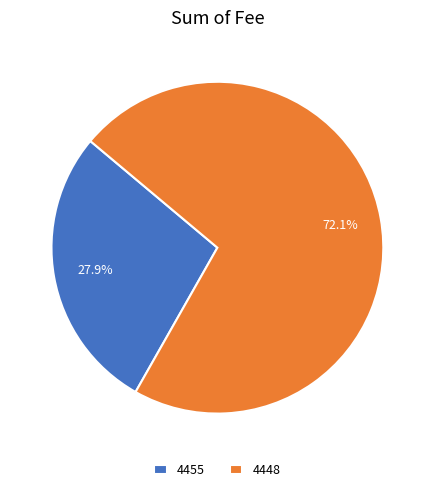

Is it true that 4455 is 17% of the pie?

False